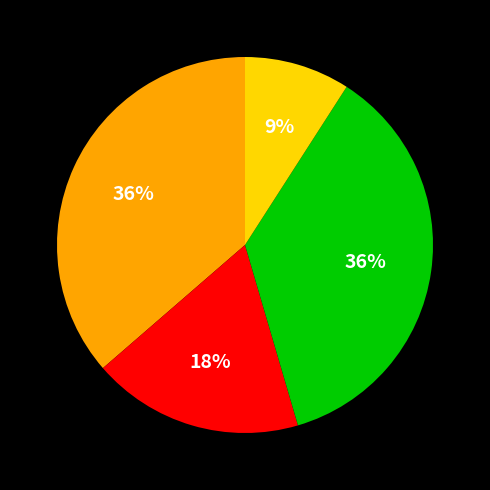

Is there any slice that represents more than half of the pie?

No